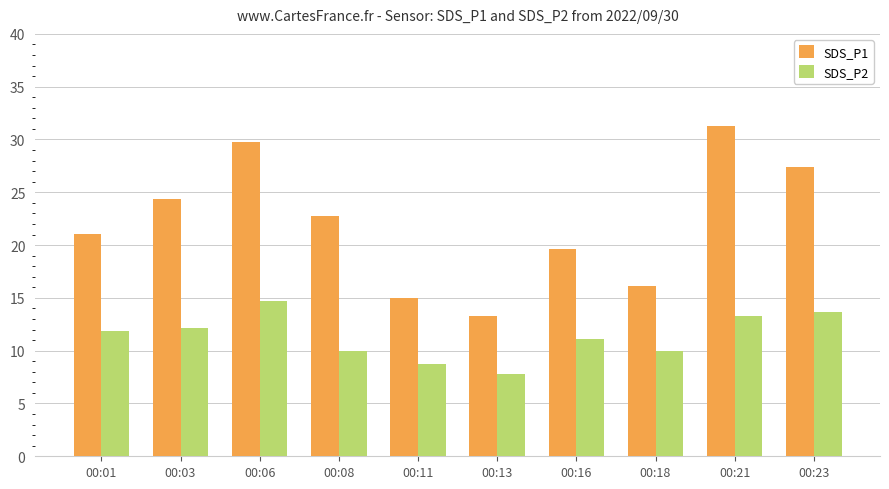

What is the highest value of the SDS_P1 series?

31.3